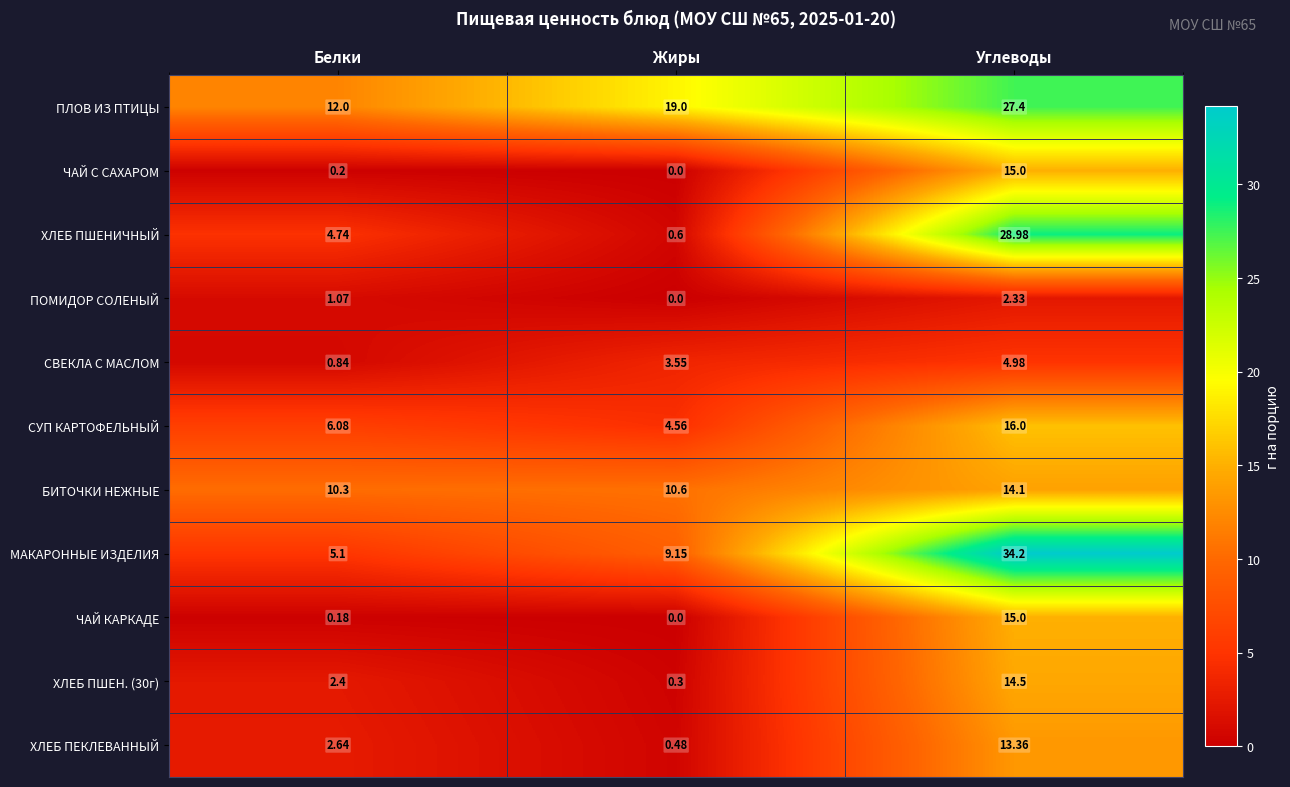

How many categories are shown in the chart?

3